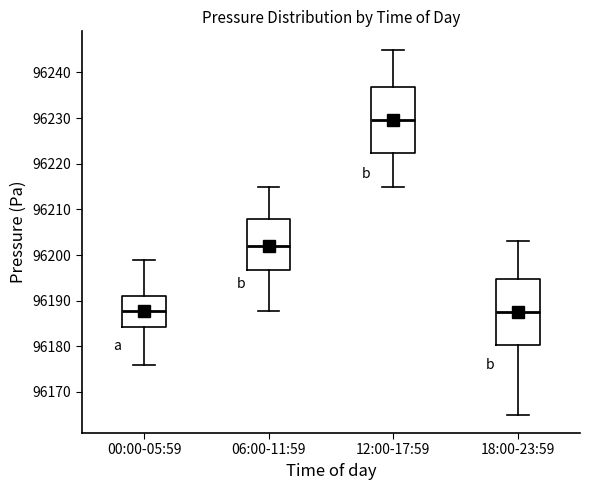

Reading left to right, transcribe this box plot: for each box, give where its median line is, the range the box spans, and where its two whiskers end, as read against the y-axis. The values are not printed on the chart, so give them approximately, as read against the axis.

00:00-05:59: median 96188, box 96184 to 96191, whiskers 96176 to 96199
06:00-11:59: median 96202, box 96197 to 96208, whiskers 96188 to 96215
12:00-17:59: median 96230, box 96222 to 96237, whiskers 96215 to 96245
18:00-23:59: median 96188, box 96180 to 96195, whiskers 96165 to 96203